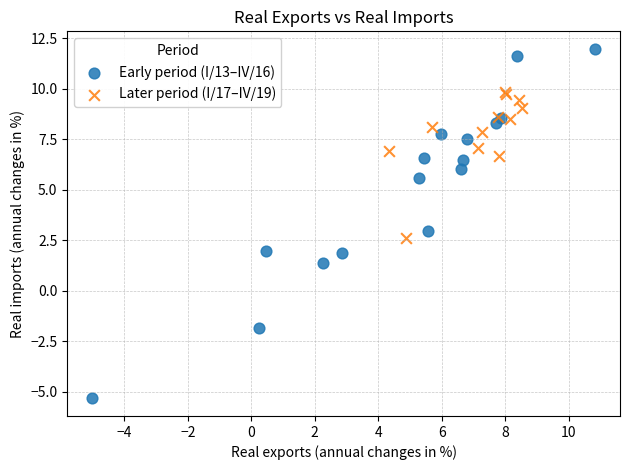

Which series has the widest spread of Y values?

Early period (I/13–IV/16)